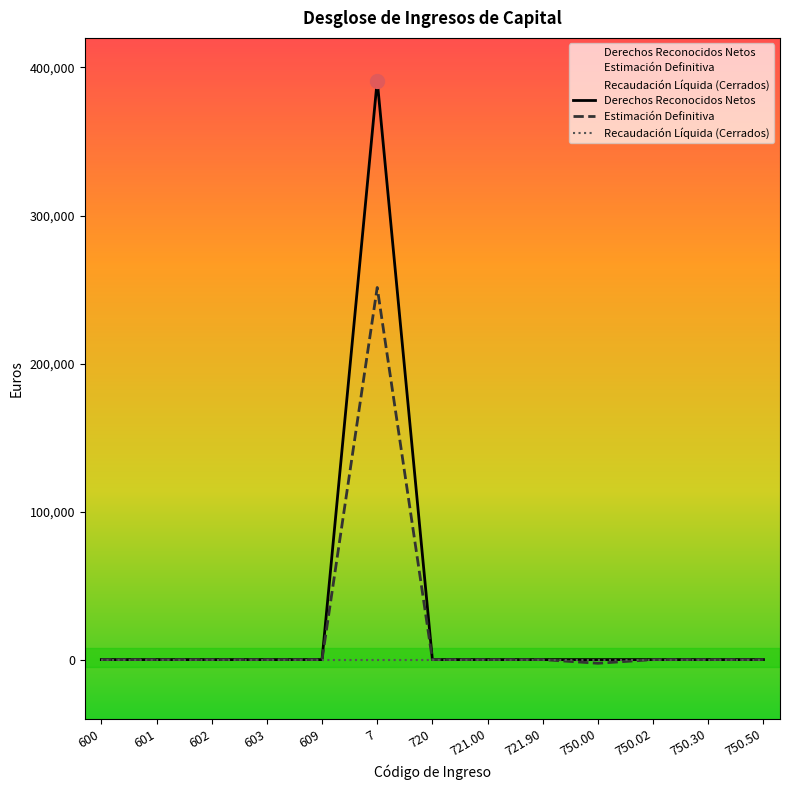

Rank the categories by Recaudación Líquida (Cerrados) value from lowest to highest.

600, 601, 602, 603, 609, 7, 720, 721.00, 721.90, 750.00, 750.02, 750.30, 750.50